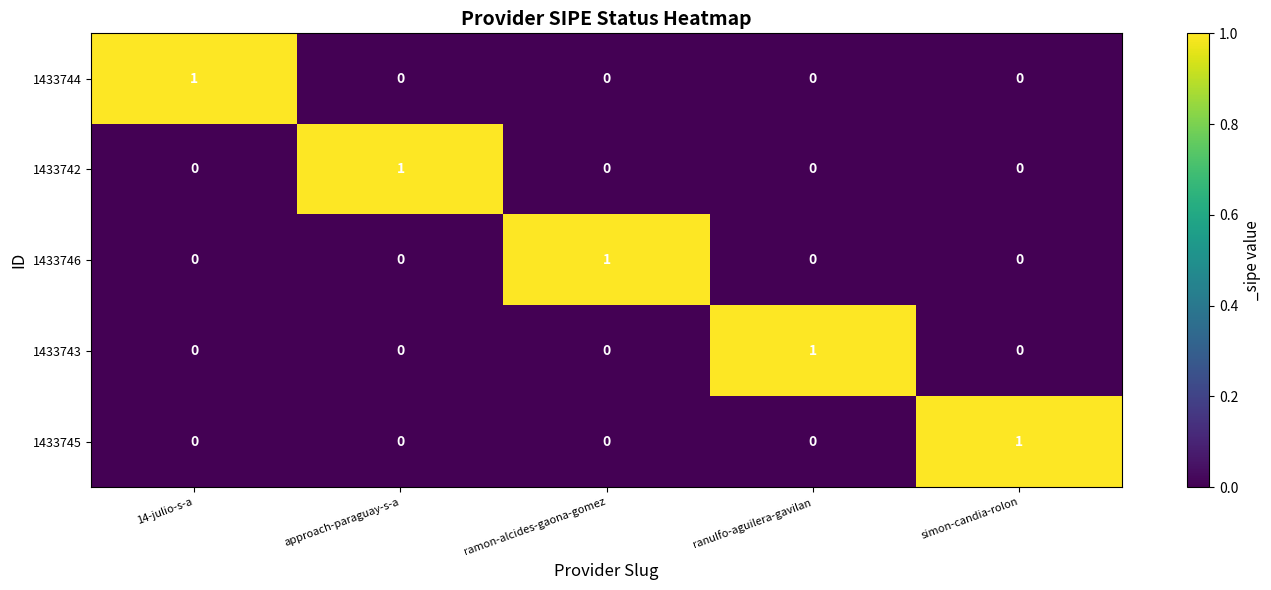

At how many categories does at least one series exceed 0?

5